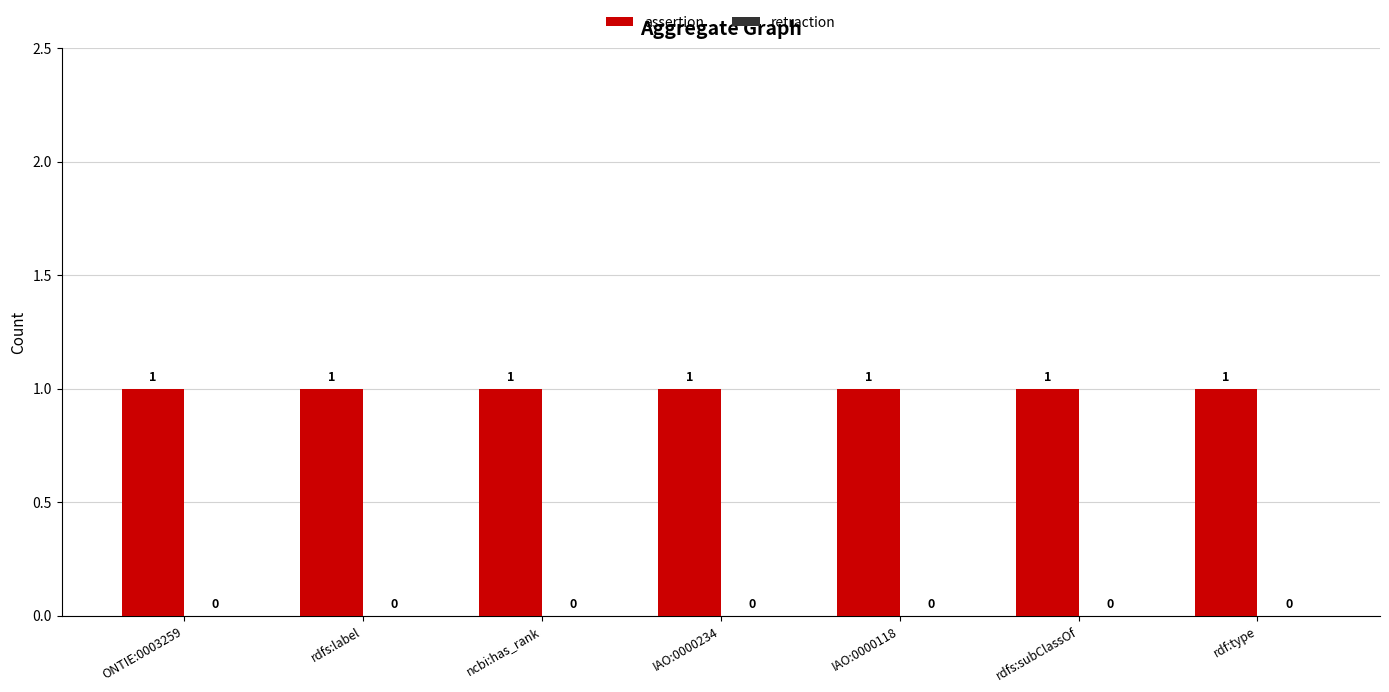

What are all the series names shown in the legend?

assertion, retraction